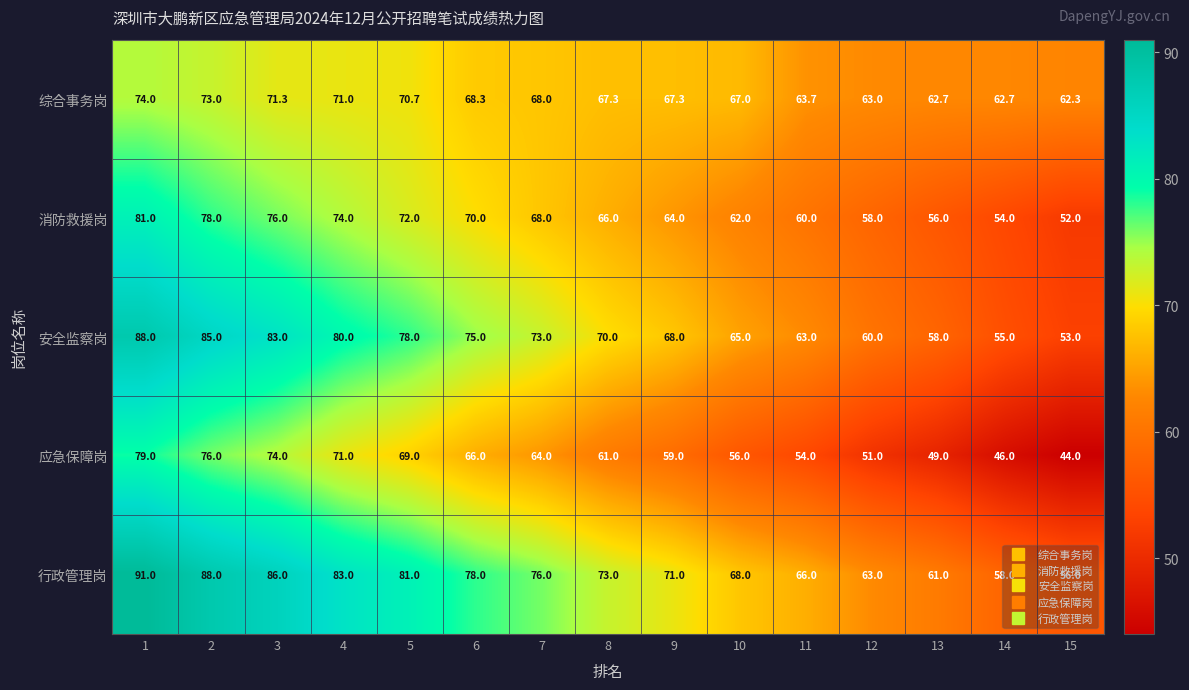

List the labels in order of 消防救援岗 value, largest first.

1, 2, 3, 4, 5, 6, 7, 8, 9, 10, 11, 12, 13, 14, 15